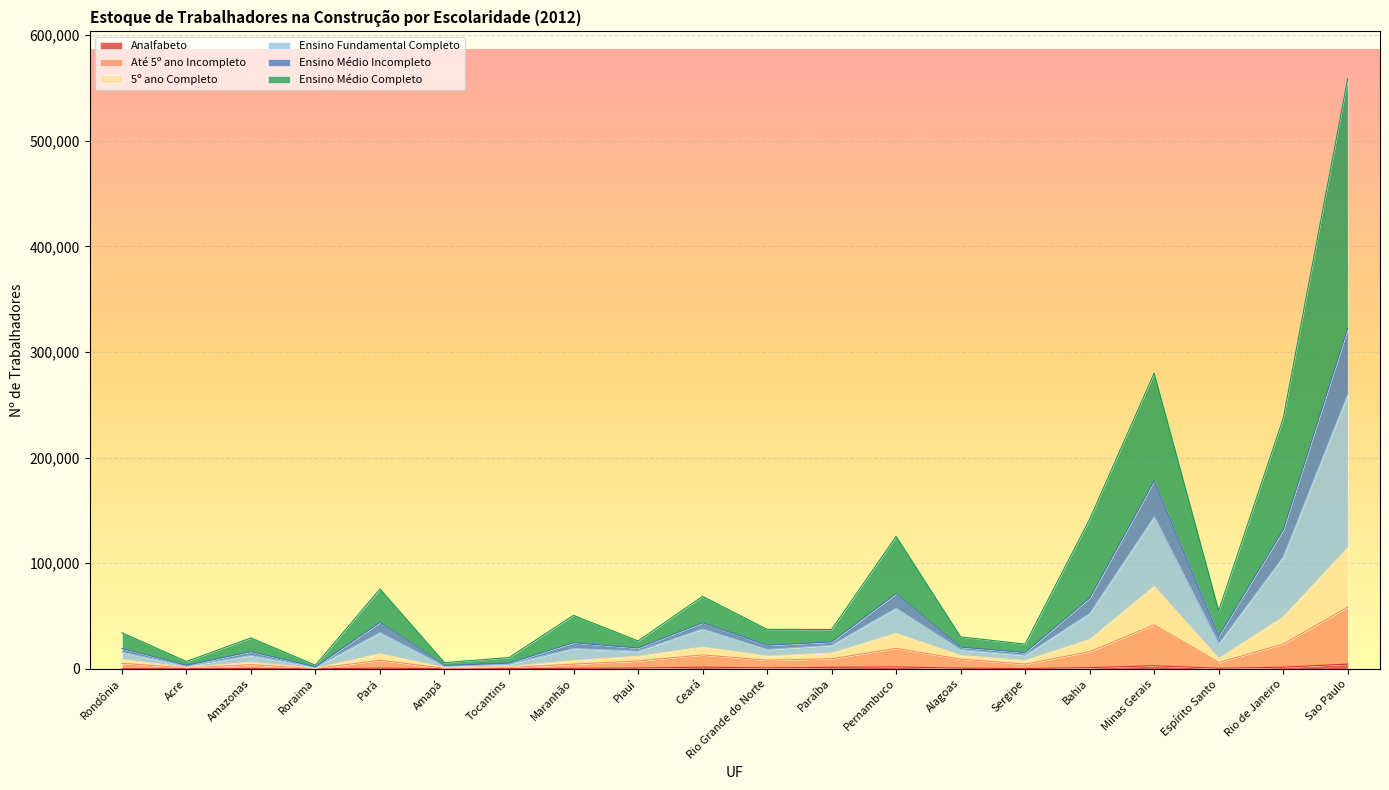

Where does the Até 5º ano Incompleto series first go above 8106?

Ceará